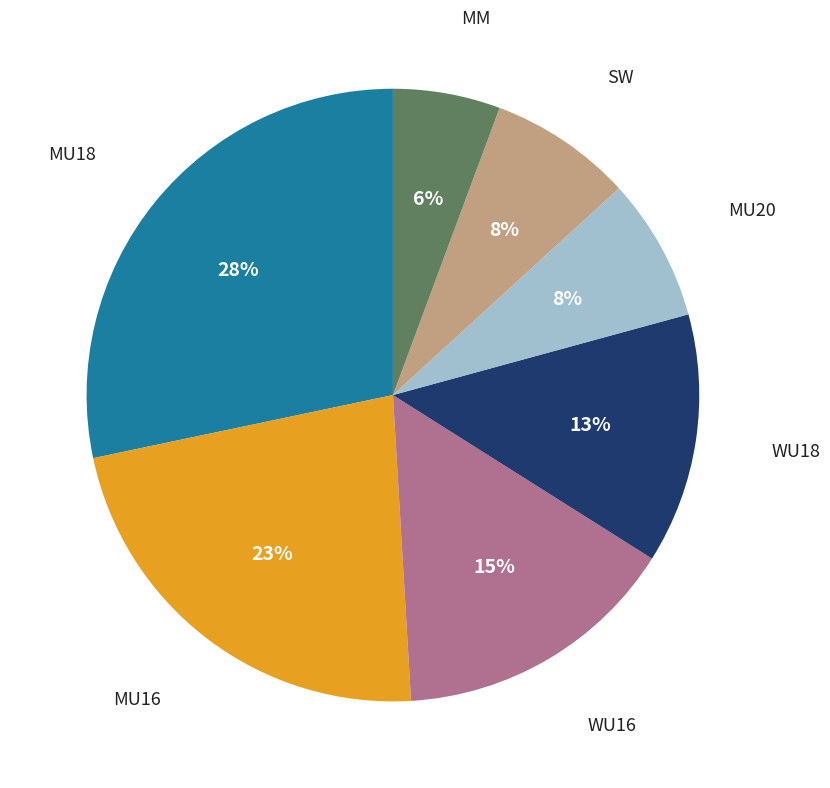

To the nearest percent, what is the average slice percentage?

14%